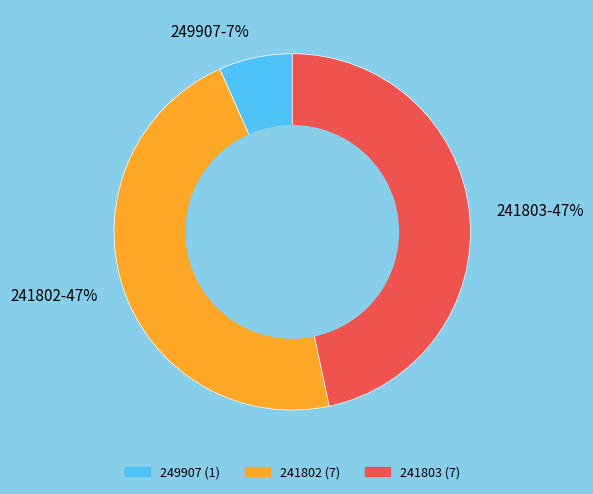

To the nearest percent, what is the average slice percentage?

33%